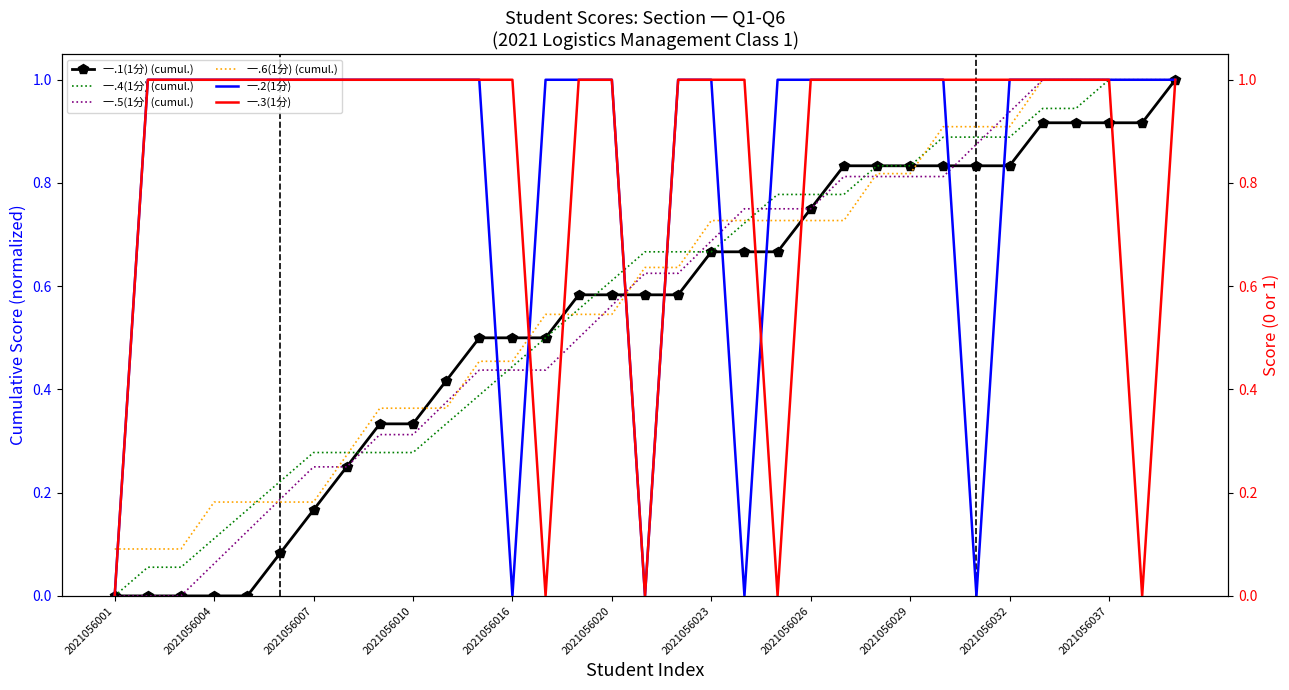

Is the value of 一.1(1分) (cumul.) at 2021056026 greater than the value of 一.4(1分) (cumul.) at 2021056007?

Yes